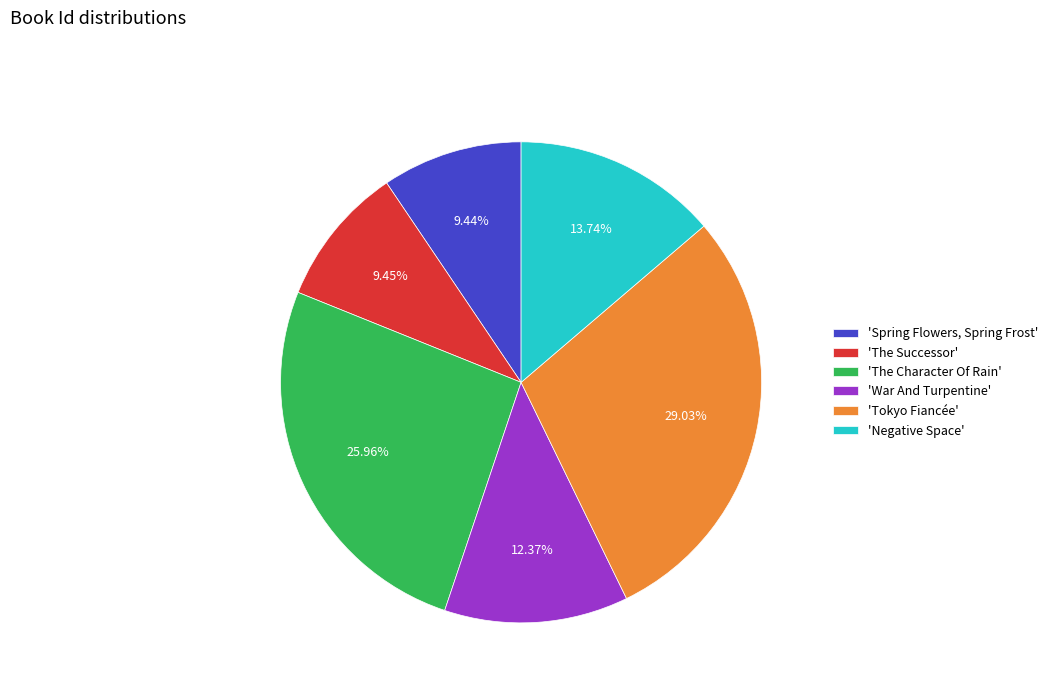

Which slice is the largest?

'Tokyo Fiancée'